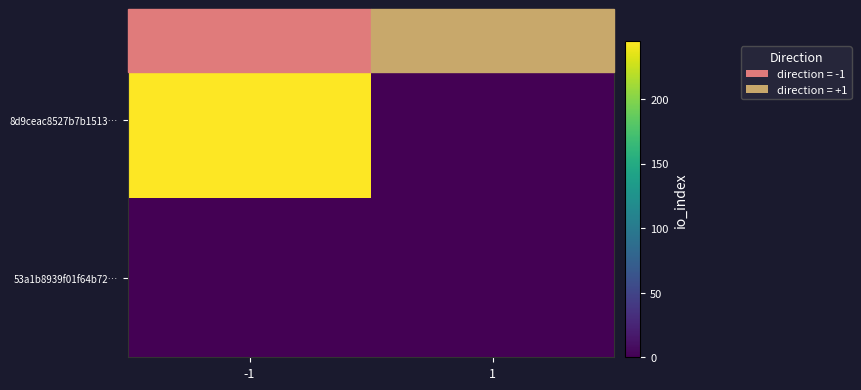

Rank the series by their average value, from lowest to highest.

53a1b8939f01f64b72…, 8d9ceac8527b7b1513…